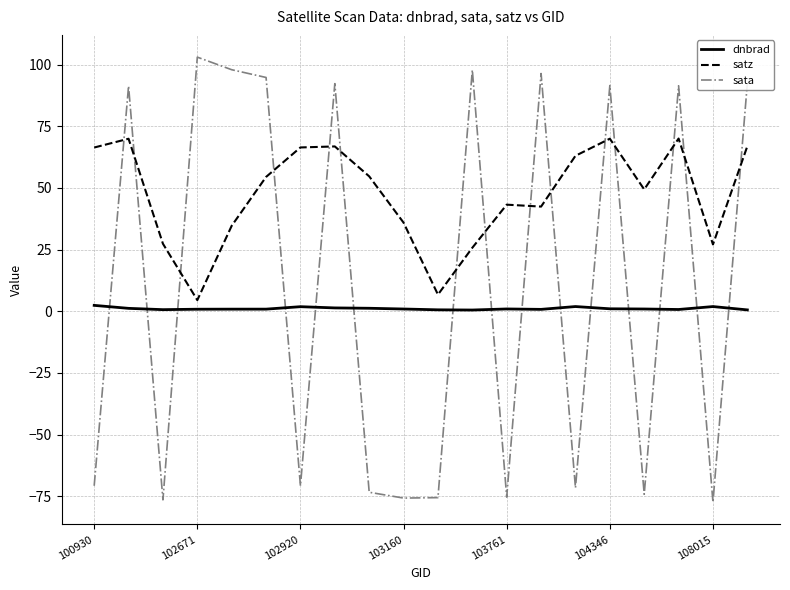

How many series are shown in this chart?

3